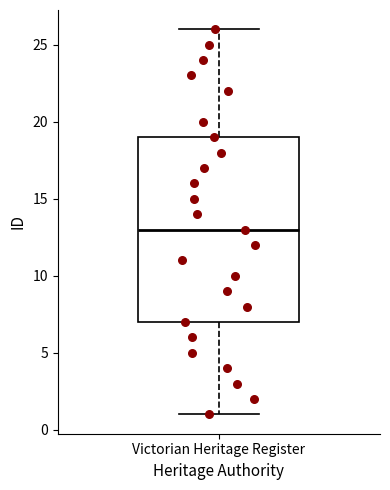

Read this box plot against the y-axis: the position of the median line, the range covered by the box, and the ends of both whiskers. The values are not printed on the chart, so give them approximately, as read against the axis.

median 13, box 7 to 19, whiskers 1 to 26